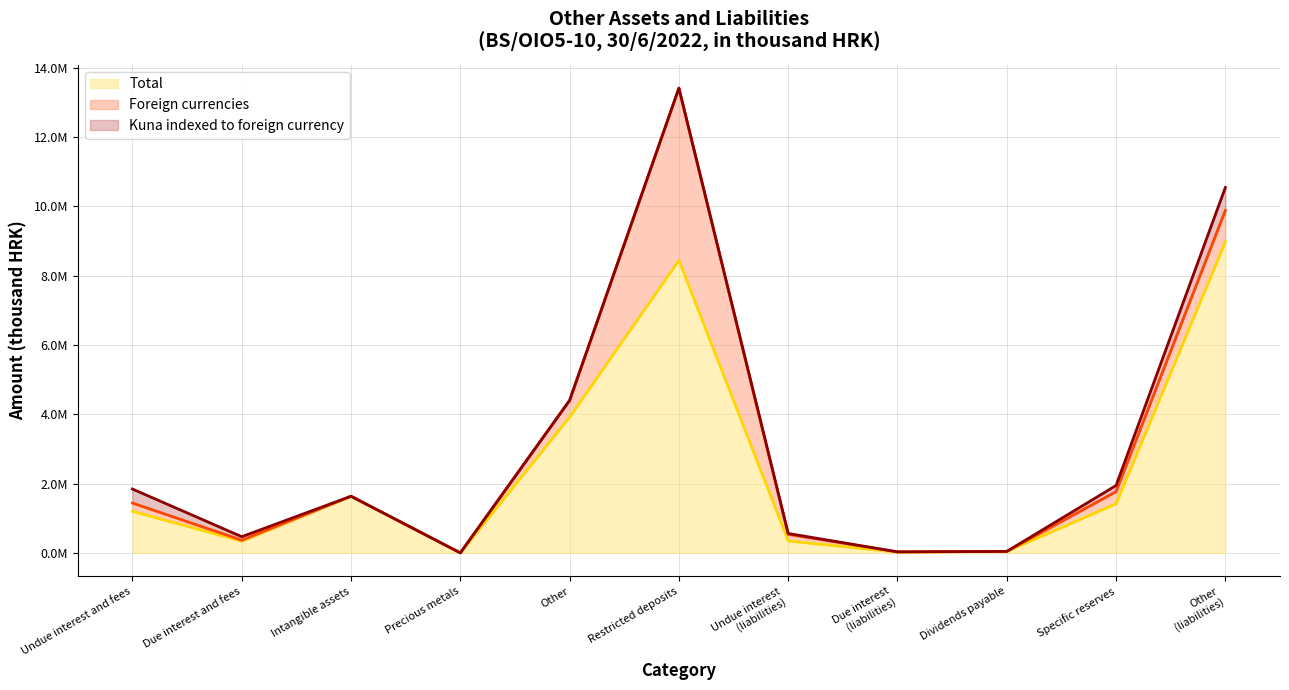

What is the difference between the Foreign currencies (line) values at Restricted deposits and Intangible assets?

11773672